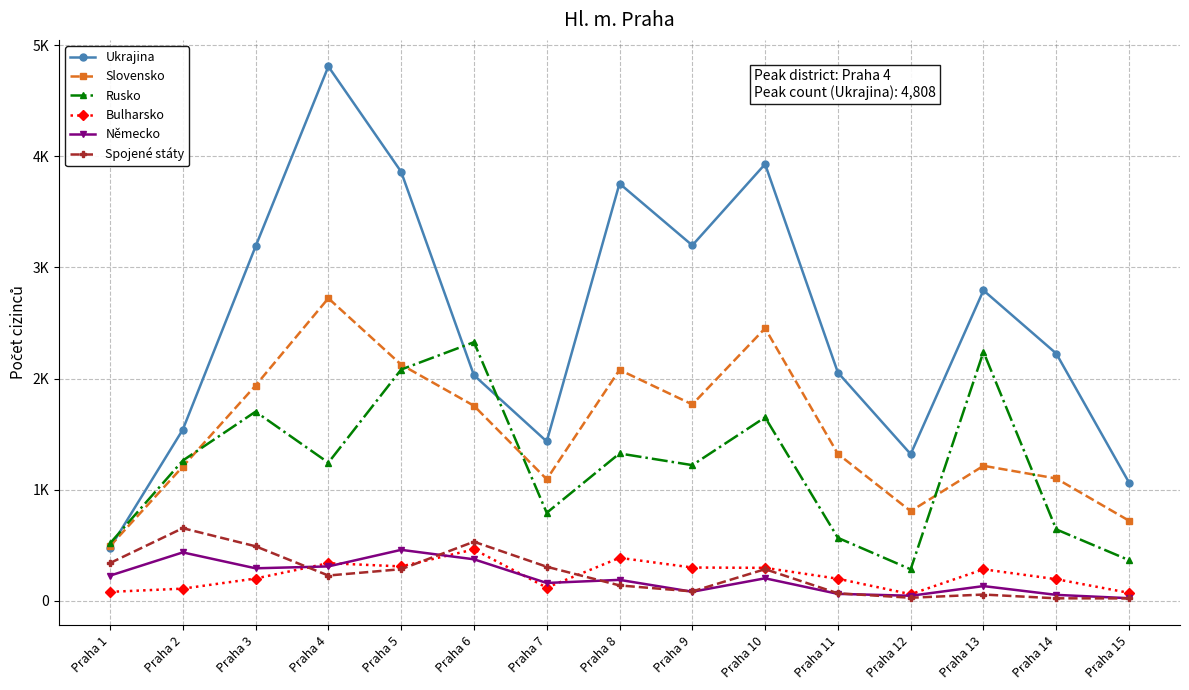

What are all the series names shown in the legend?

Ukrajina, Slovensko, Rusko, Bulharsko, Německo, Spojené státy